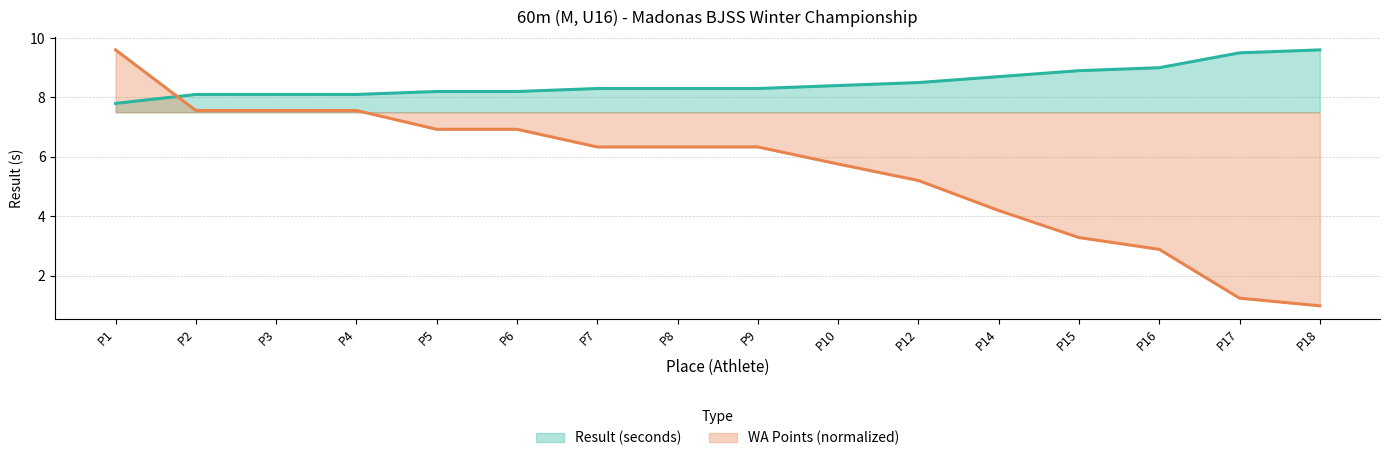

What is the sum of all WA Points values?

88.7